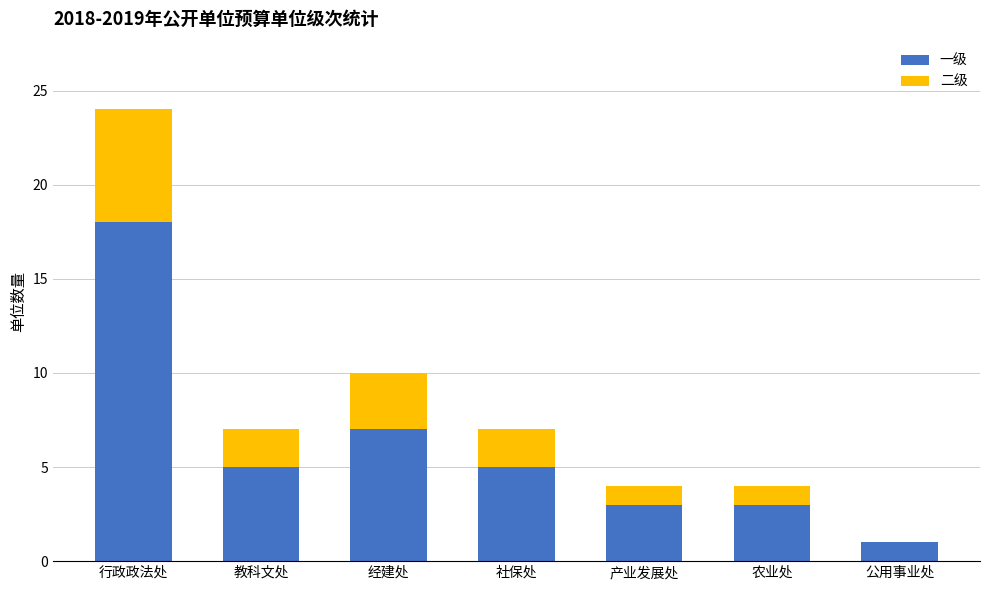

What is the sum of the 一级 values at 社保处 and 教科文处?

10